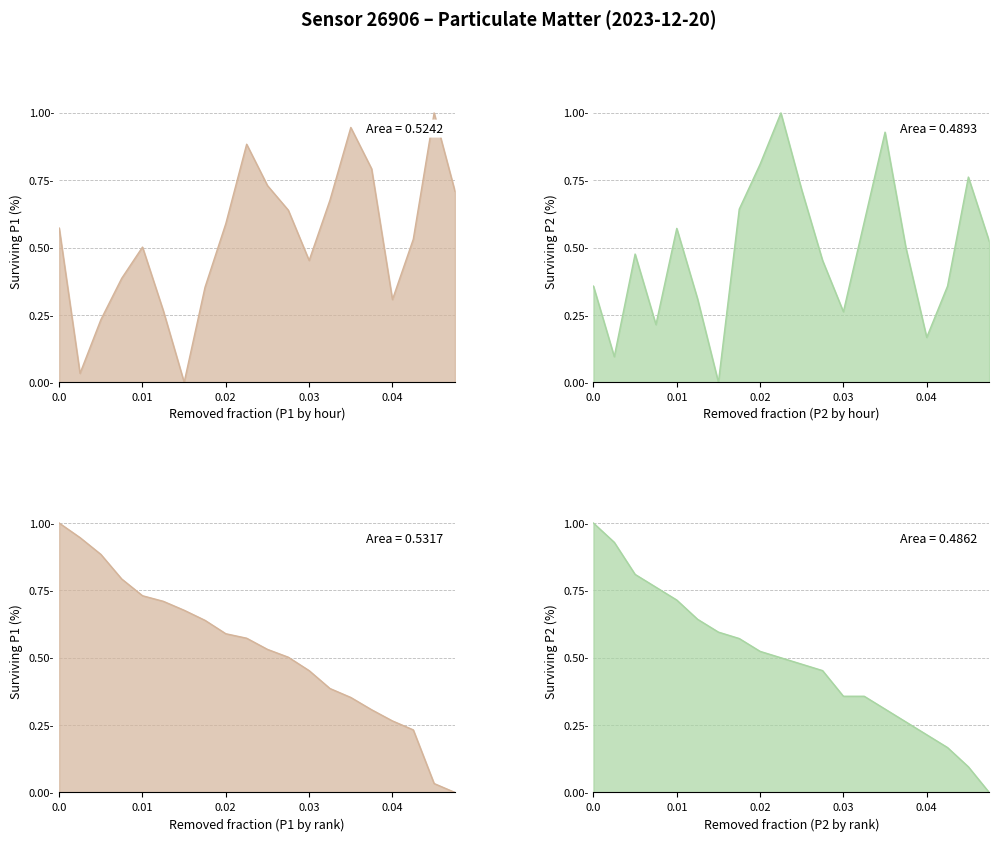

How many lines are shown in the chart?

2